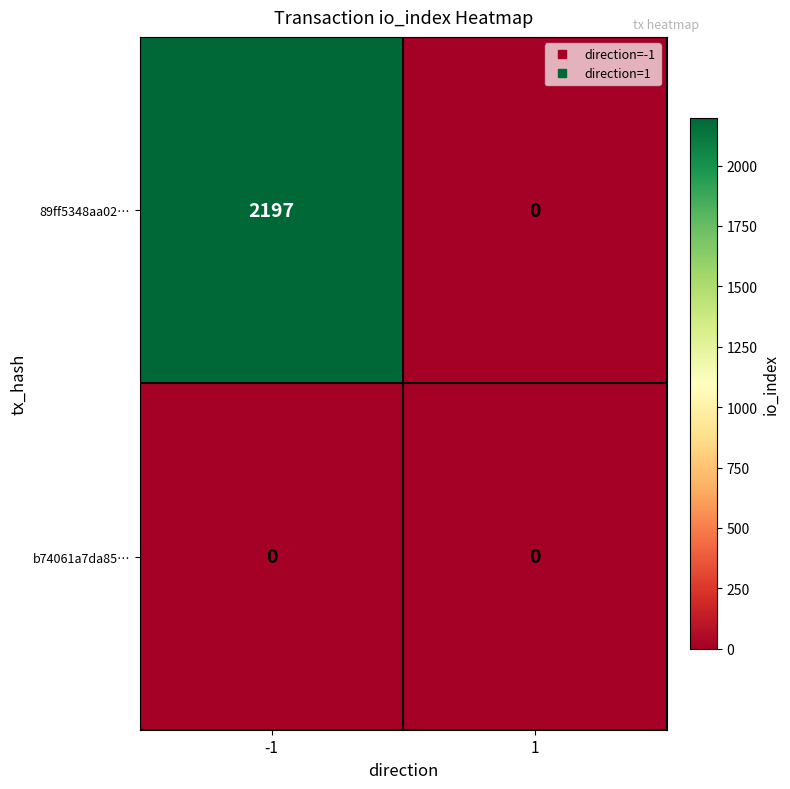

What is the greatest value displayed?

2197